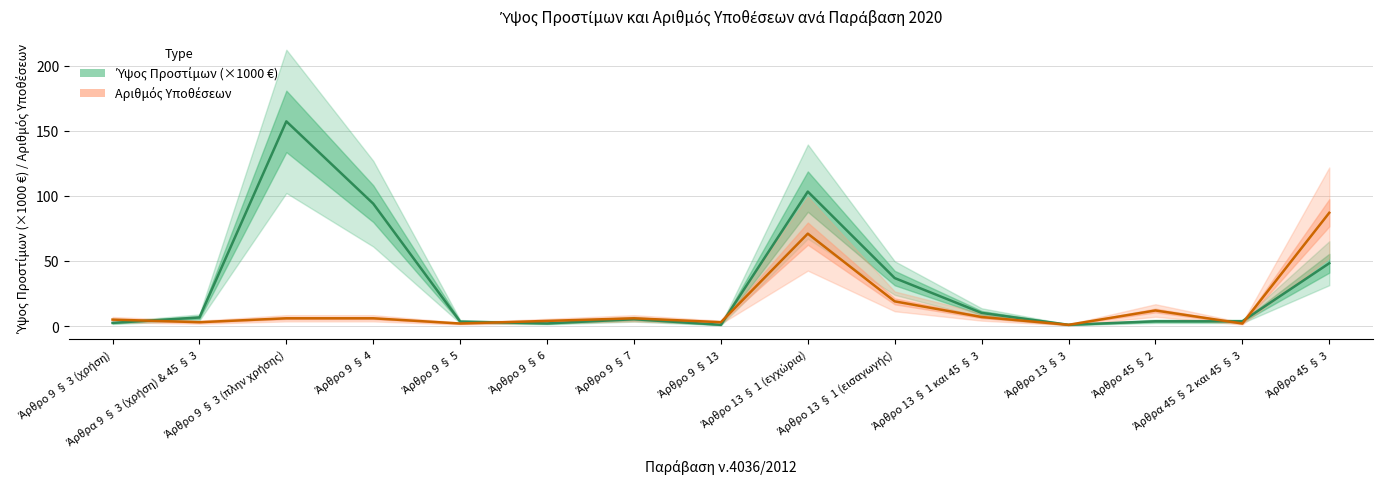

What is the spread (max minus min) of values at Άρθρο 9 § 6?

1.9